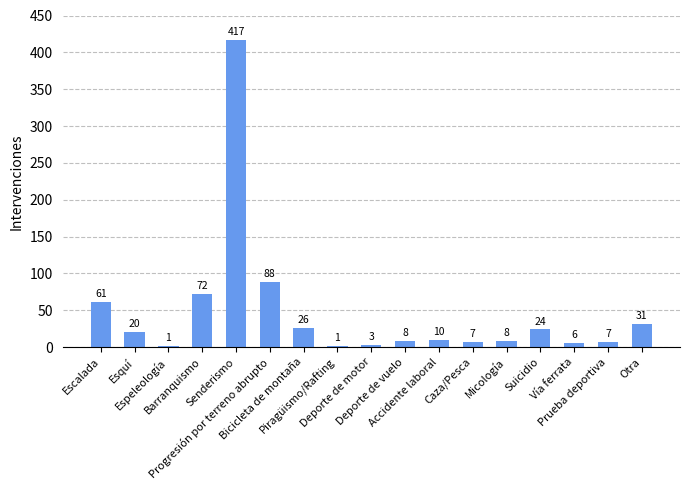

What is the sum of all values?

790